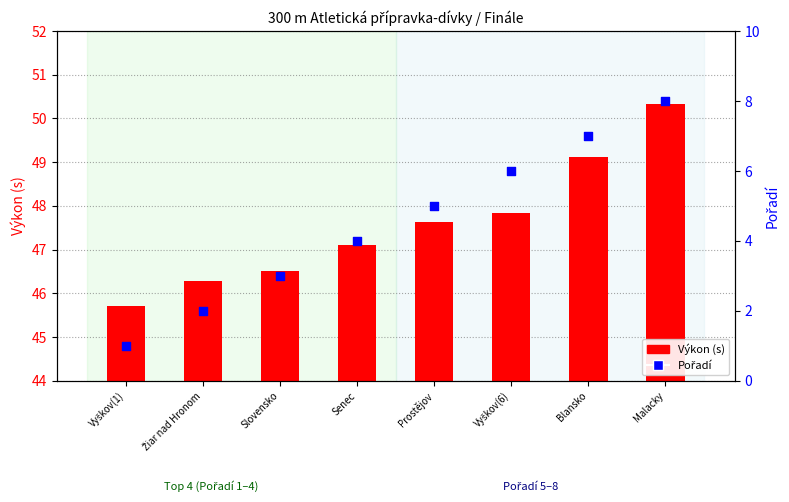

At how many categories does at least one series exceed 48?

2